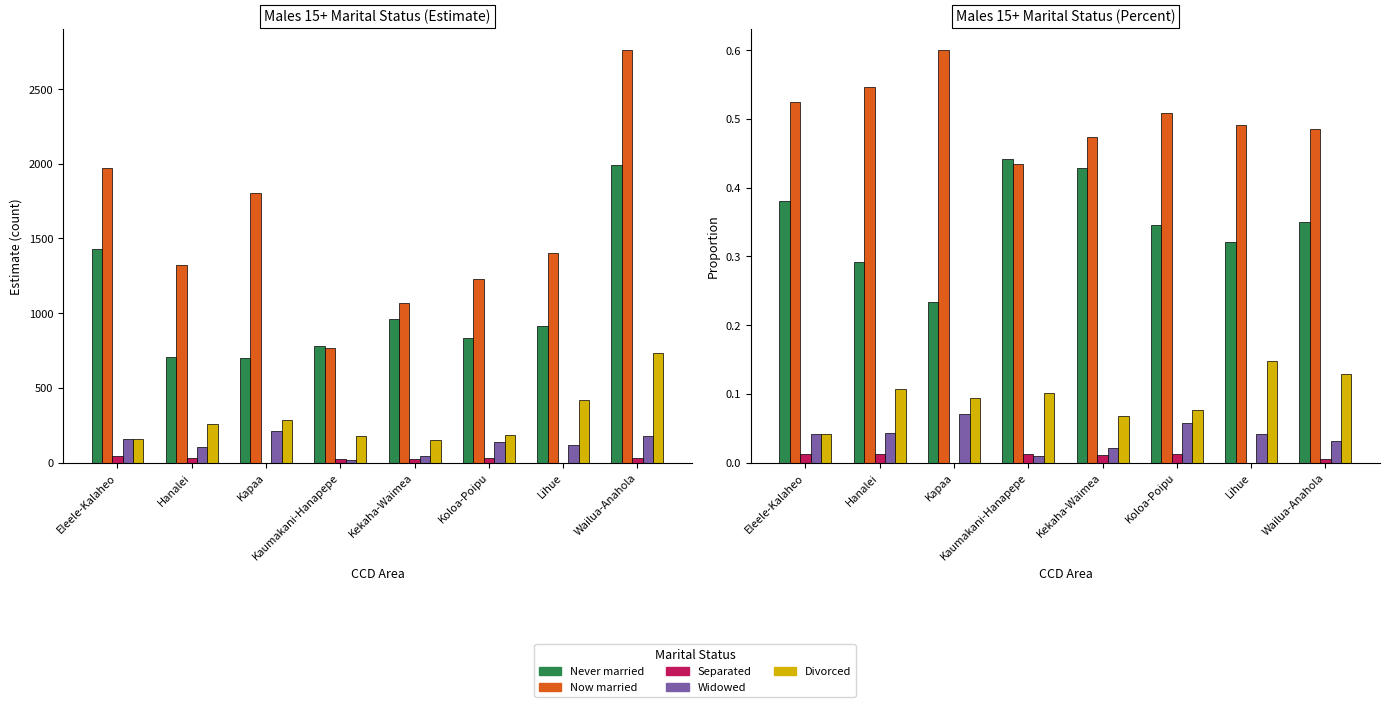

What is the difference between the Now married values at Hanalei and Lihue?

0.1